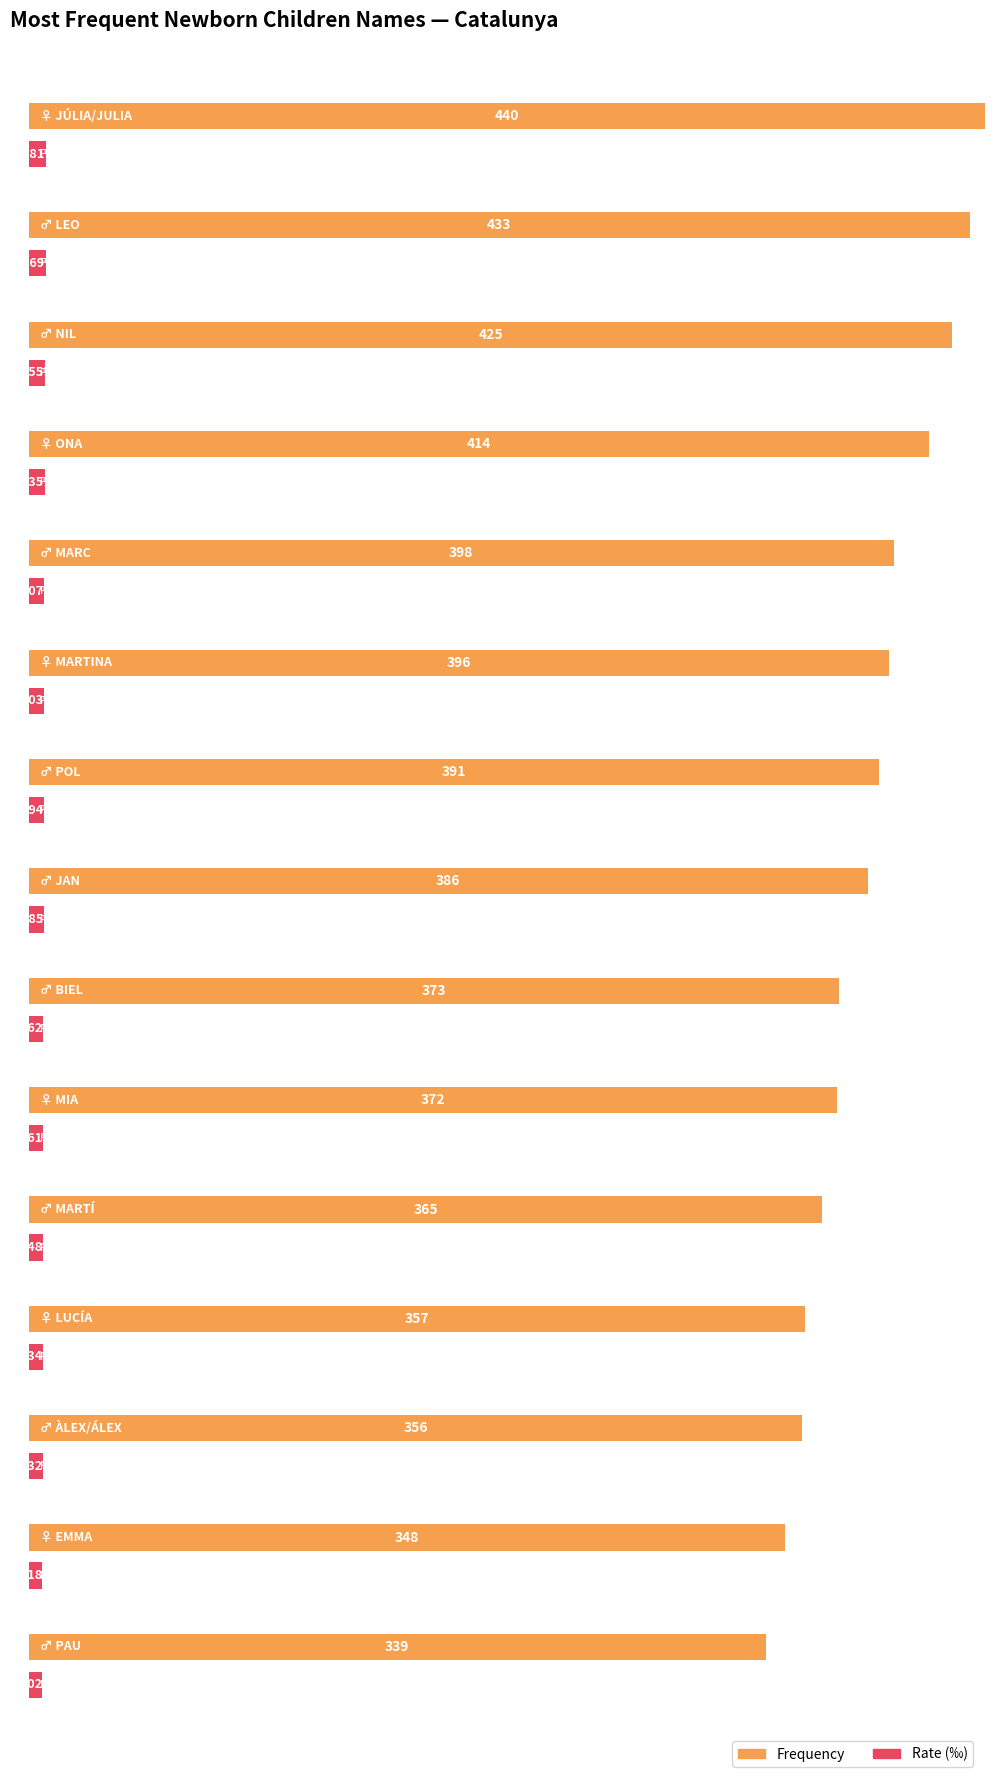

What is the difference between the maximum and minimum values in the Frequency series?

101.0